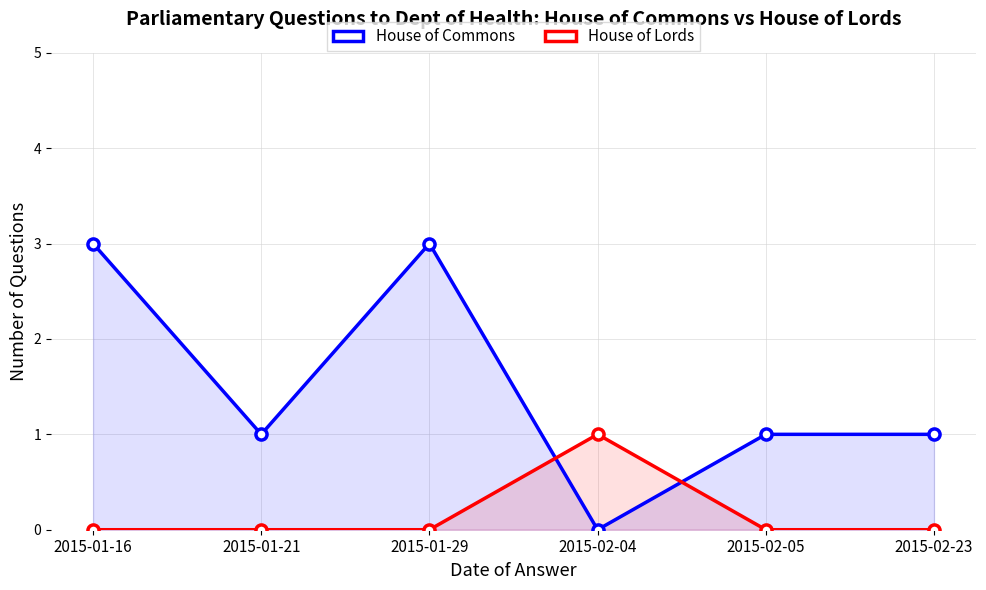

In House of Commons, how many points are lower than both neighbors (excluding endpoints)?

2